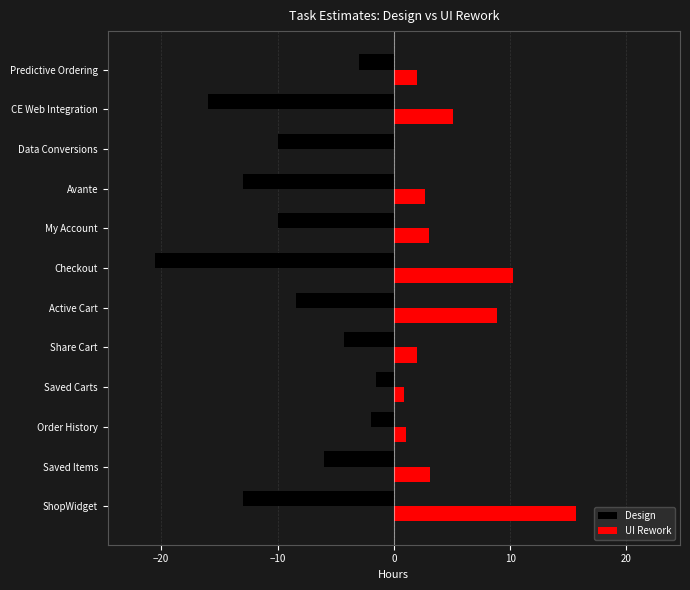

What is the greatest value displayed?

15.6